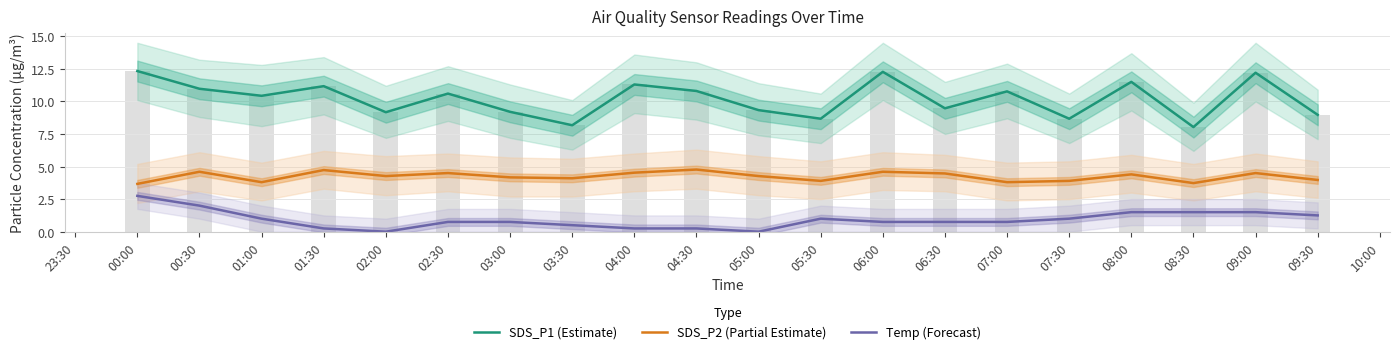

What is the difference between the maximum and second lowest values in the SDS_P2 (Partial Estimate) series?

1.0